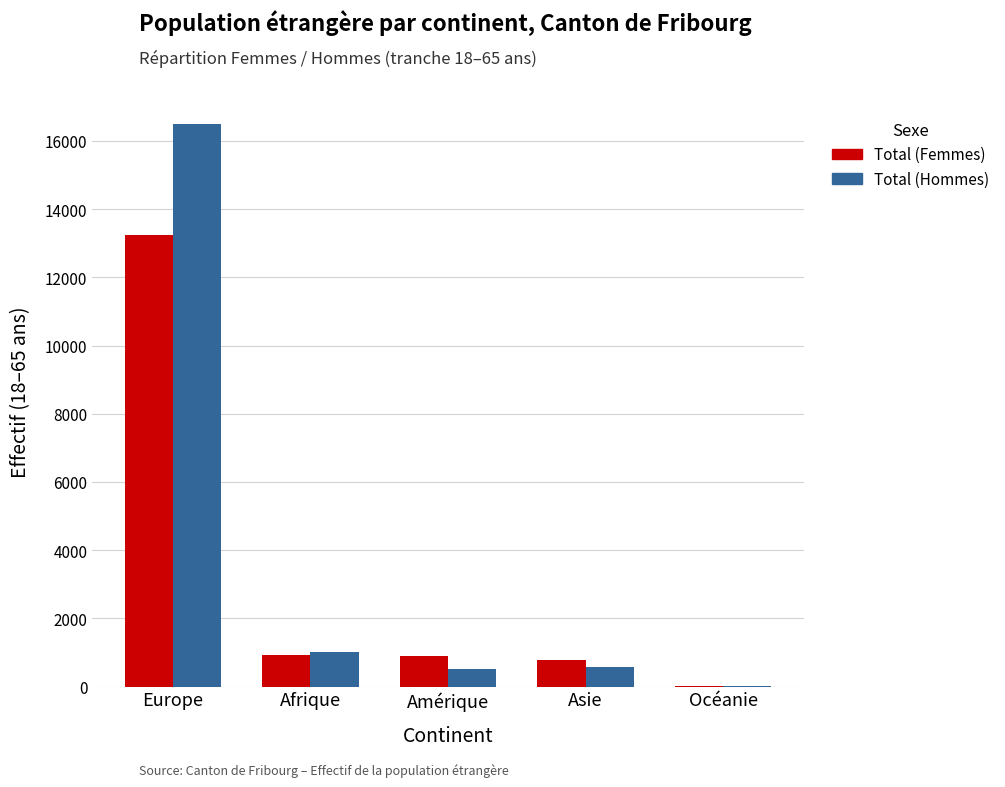

Is it true that Total (Femmes) equals 766 at Asie?

True